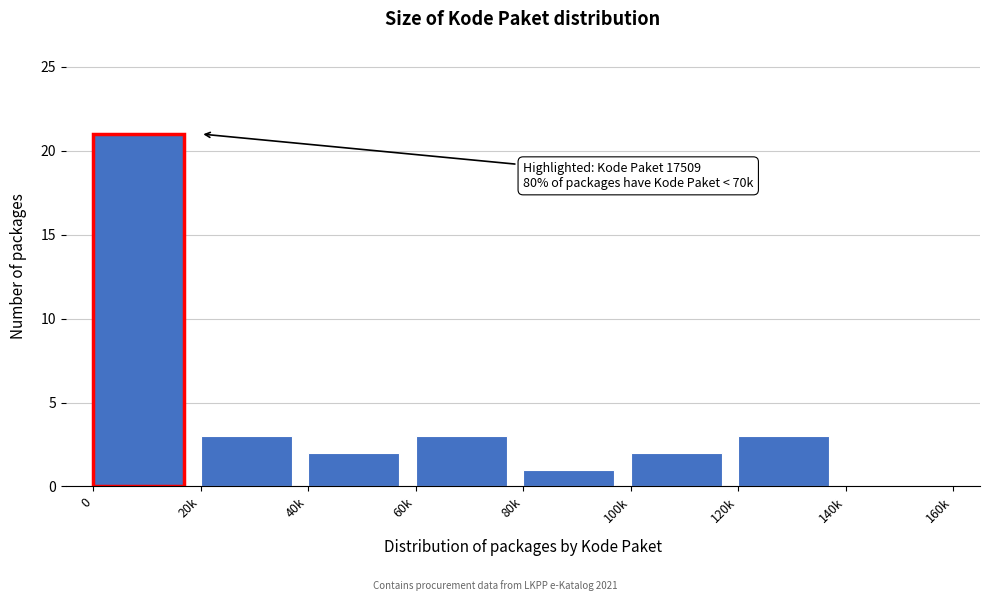

Reading left to right, list all the values displayed in this chart.

0=21	20k=3	40k=2	60k=3	80k=1	100k=2	120k=3	140k=0